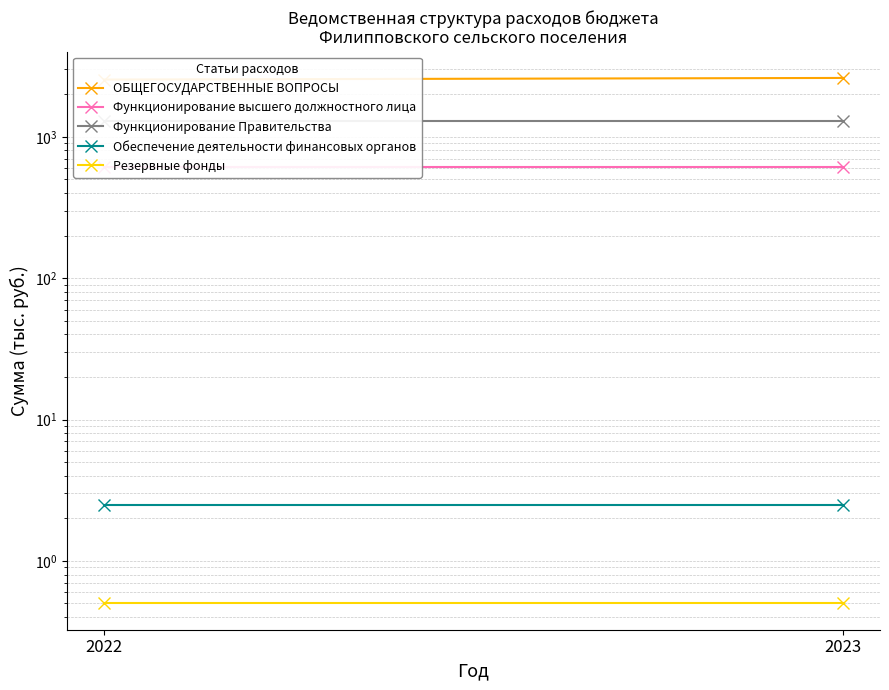

Which series has the largest total across all categories?

ОБЩЕГОСУДАРСТВЕННЫЕ ВОПРОСЫ